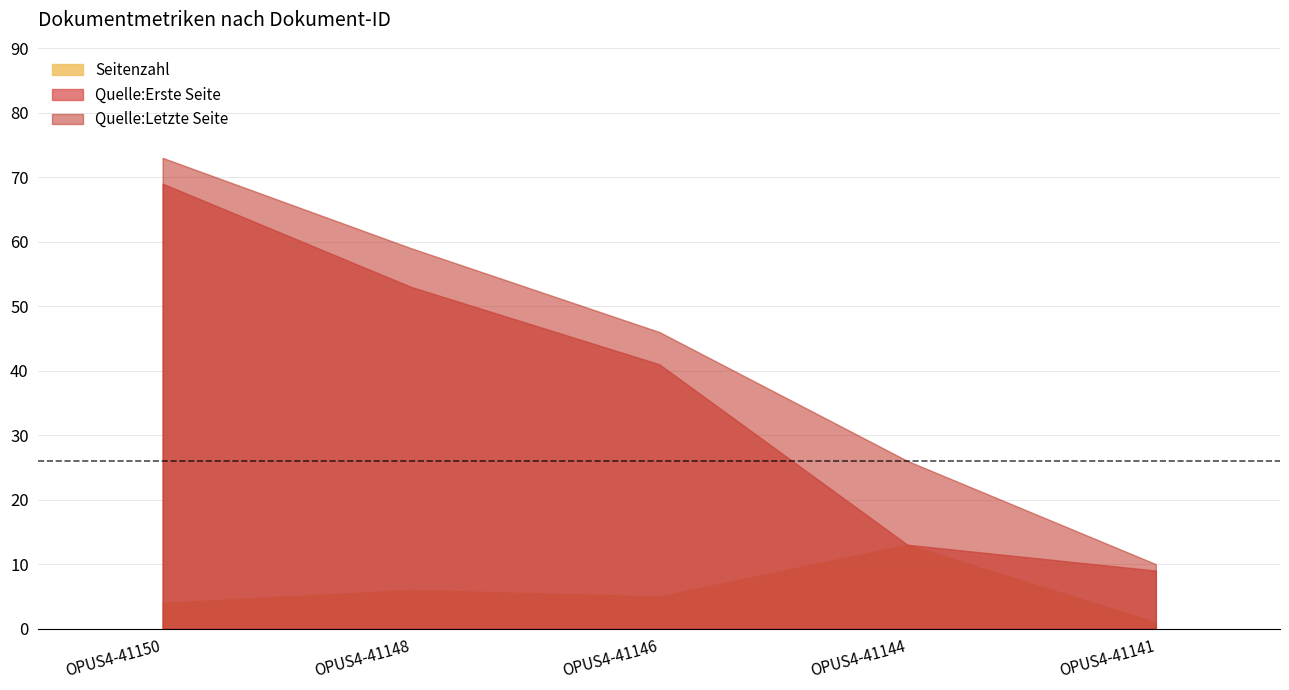

What is the total value across all series at OPUS4-41146?

92